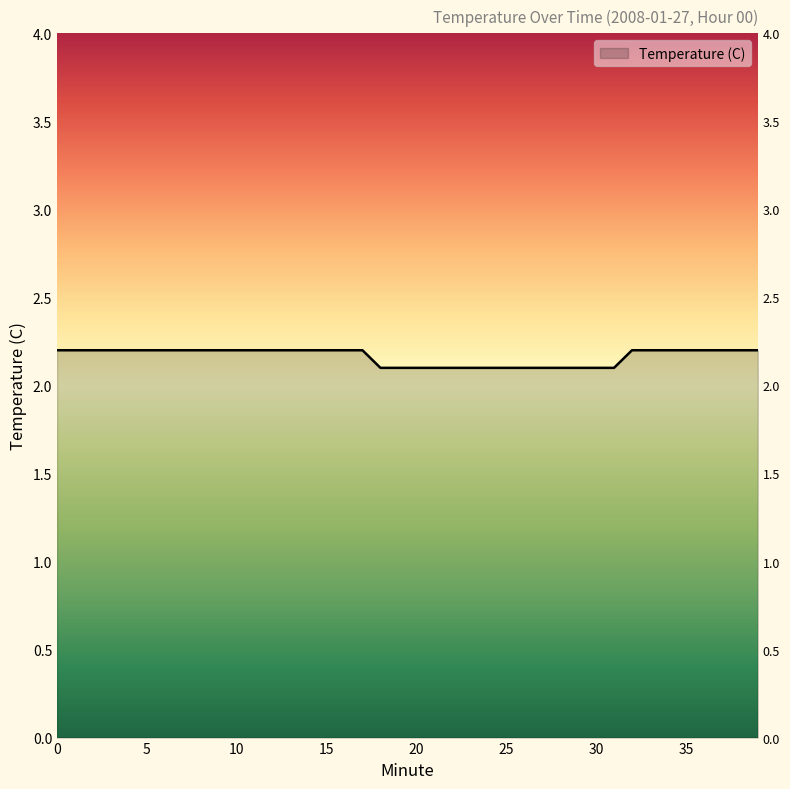

Reading left to right, list all the values displayed in this chart.

0=2.2	1=2.2	2=2.2	3=2.2	4=2.2	5=2.2	6=2.2	7=2.2	8=2.2	9=2.2	10=2.2	11=2.2	12=2.2	13=2.2	14=2.2	15=2.2	16=2.2	17=2.2	18=2.1	19=2.1	20=2.1	21=2.1	22=2.1	23=2.1	24=2.1	25=2.1	26=2.1	27=2.1	28=2.1	29=2.1	30=2.1	31=2.1	32=2.2	33=2.2	34=2.2	35=2.2	36=2.2	37=2.2	38=2.2	39=2.2